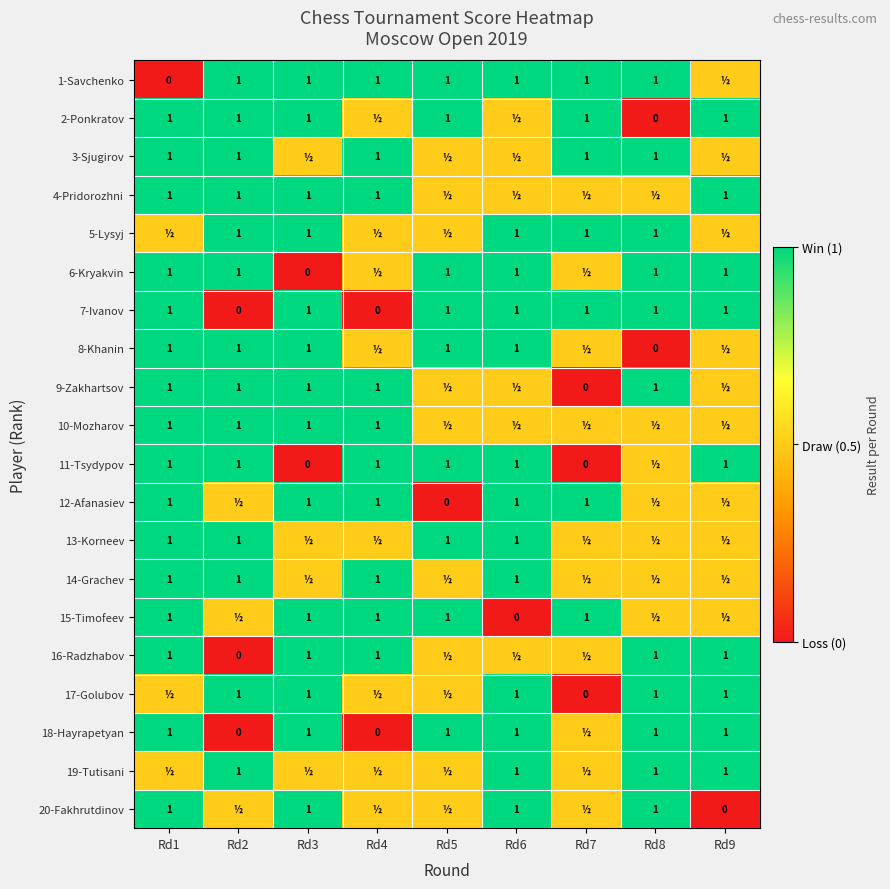

What is the difference between the 15-Timofeev values at Rd6 and Rd3?

1.0